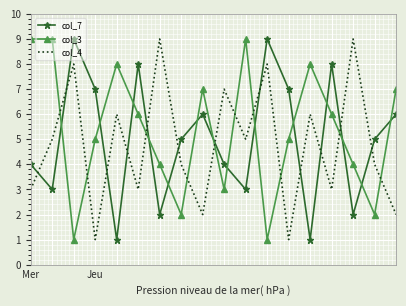

What is the greatest value displayed?

9